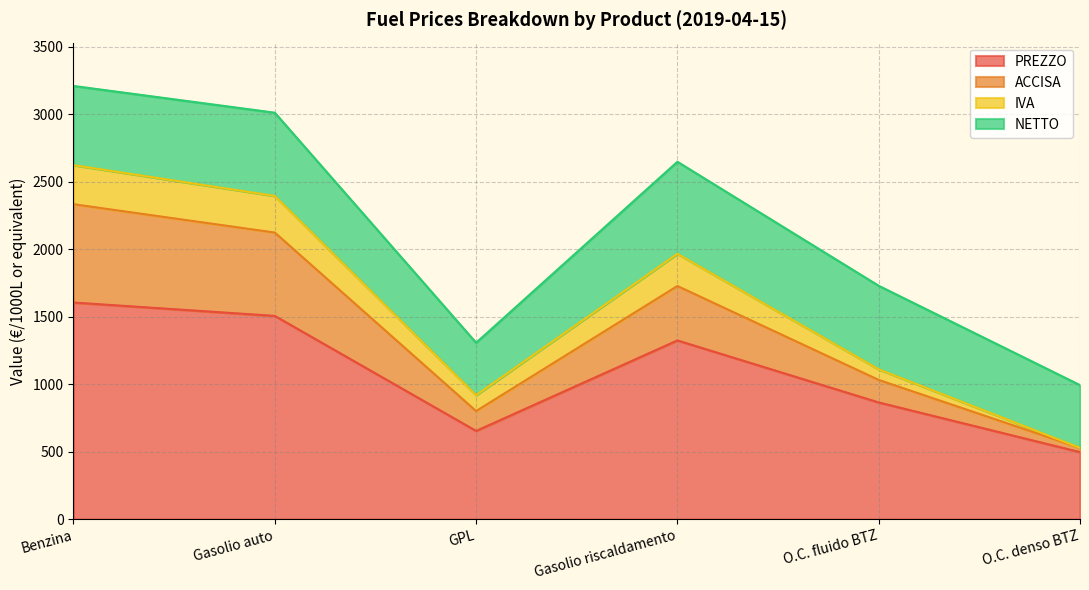

What is the label of the 4th point from the left?

Gasolio riscaldamento